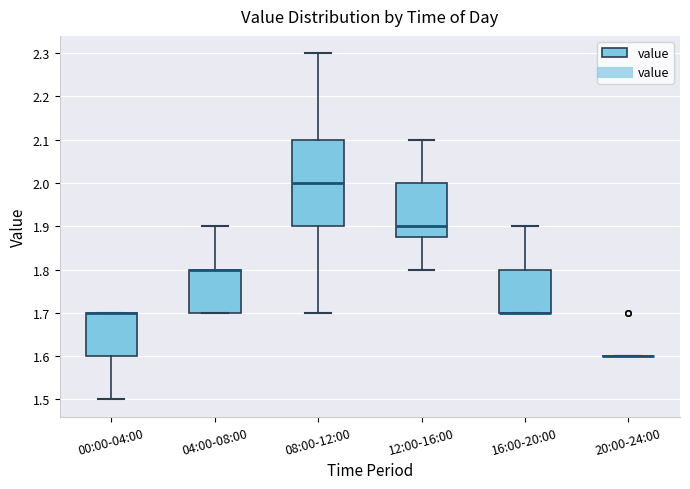

Comparing the boxes themselves (not the whiskers), which one is the tallest?

08:00-12:00